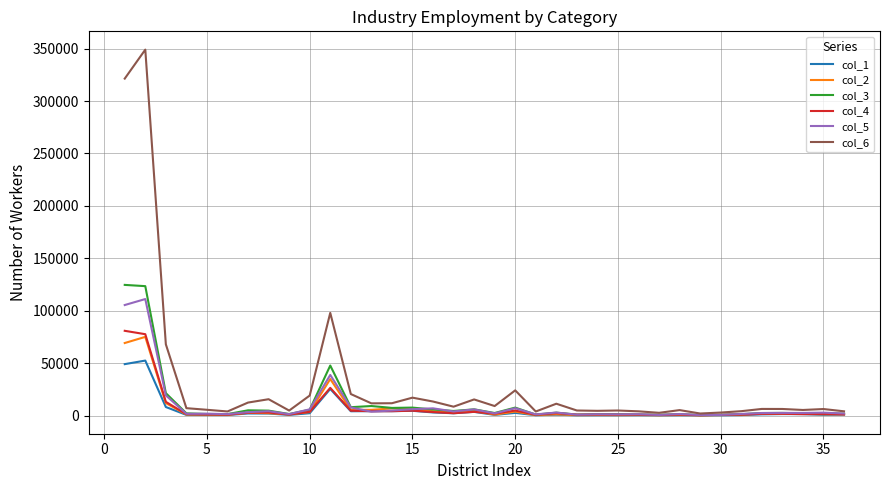

What is the greatest value displayed?

349028